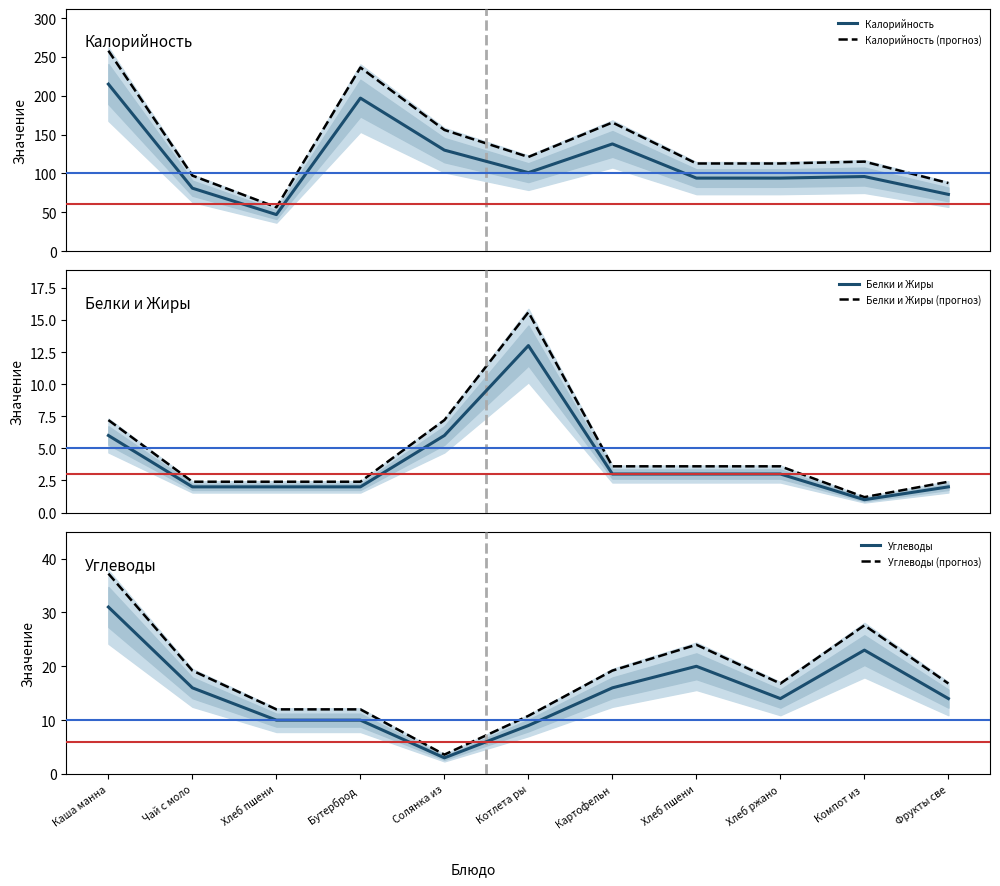

What is the value of the Белки и Жиры (прогноз) point at the 11th from the left?

2.4